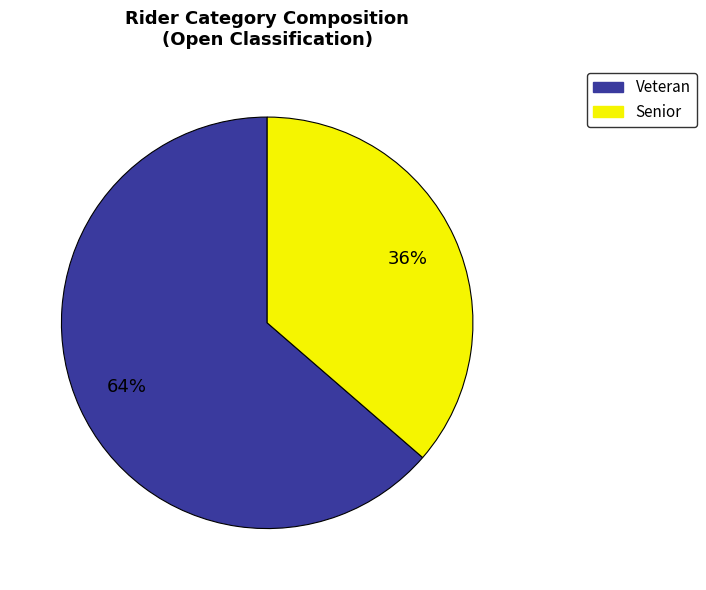

True or false: Veteran accounts for 64% of the total.

True